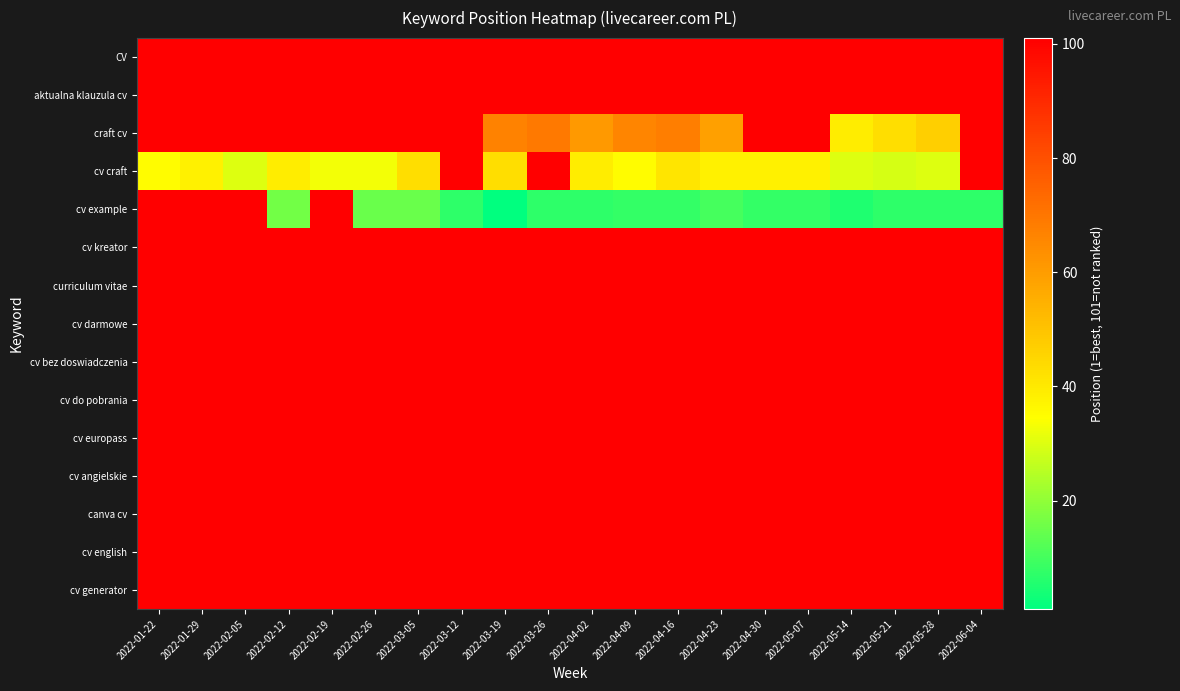

Count the number of data series in this chart.

15